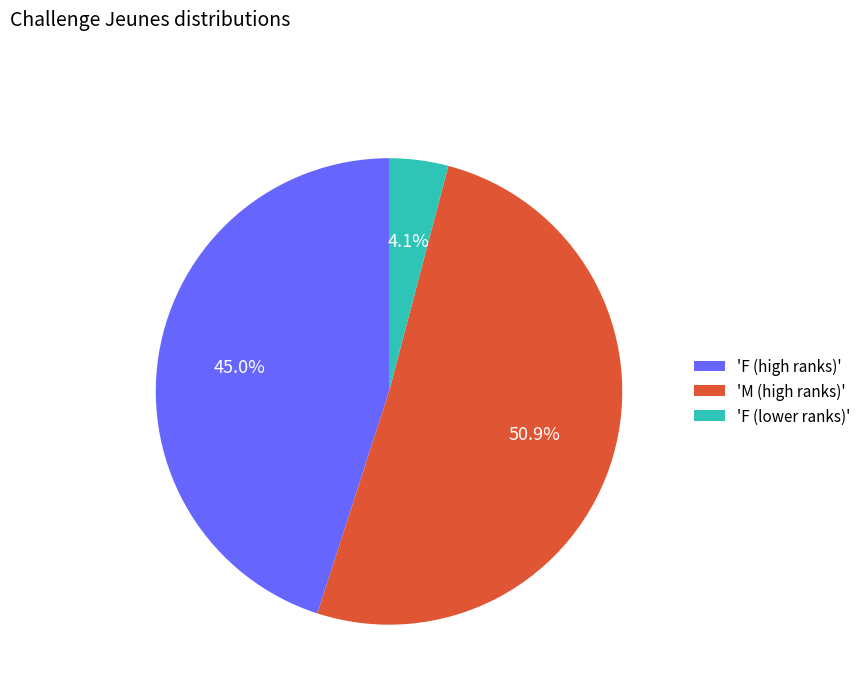

Which category has the smallest portion of the pie?

'F (lower ranks)'